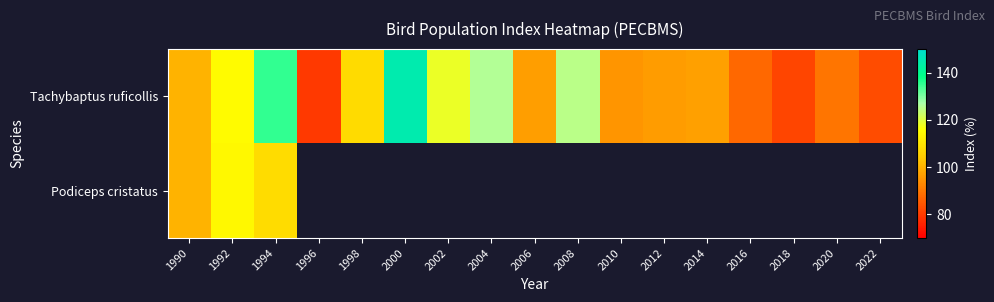

What is the difference between the Tachybaptus ruficollis values at 1992 and 2000?

30.0